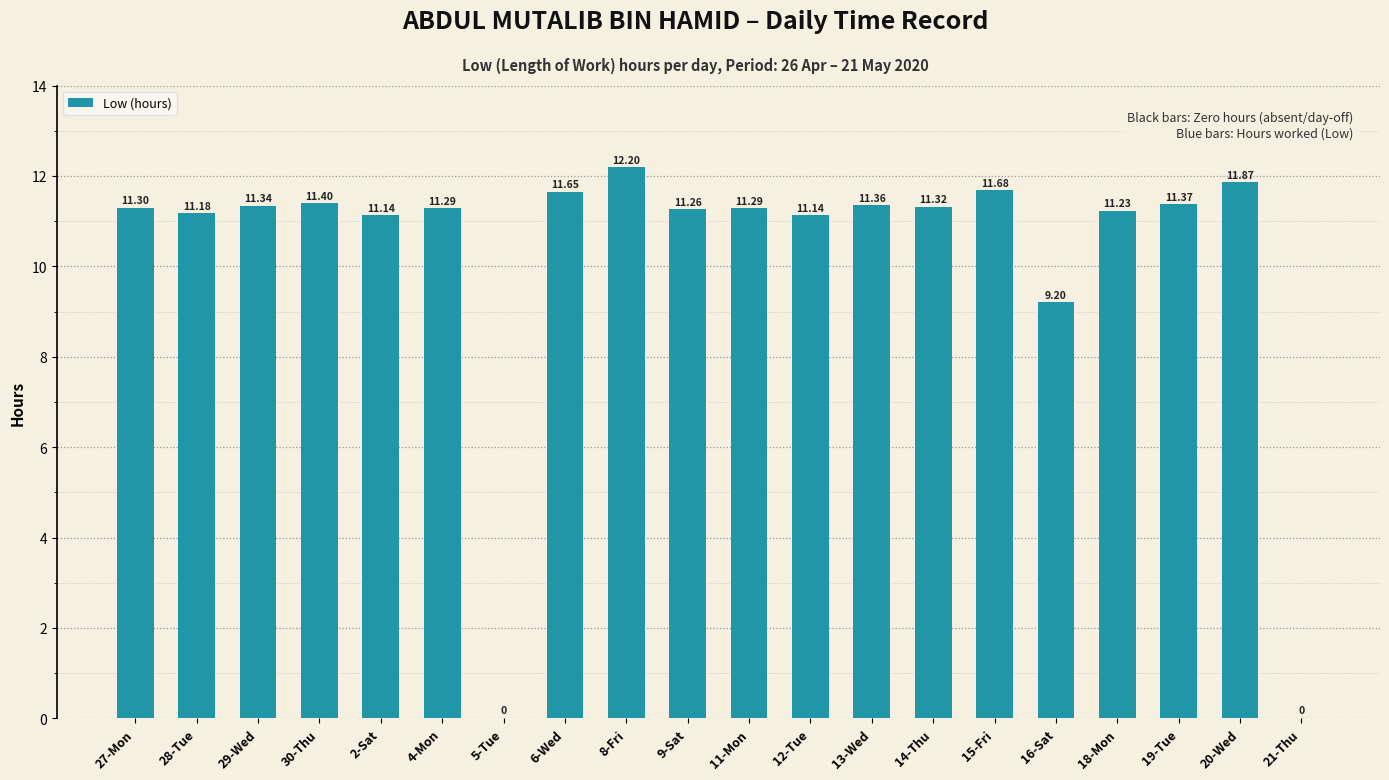

Between 9-Sat and 30-Thu, which is larger?

30-Thu